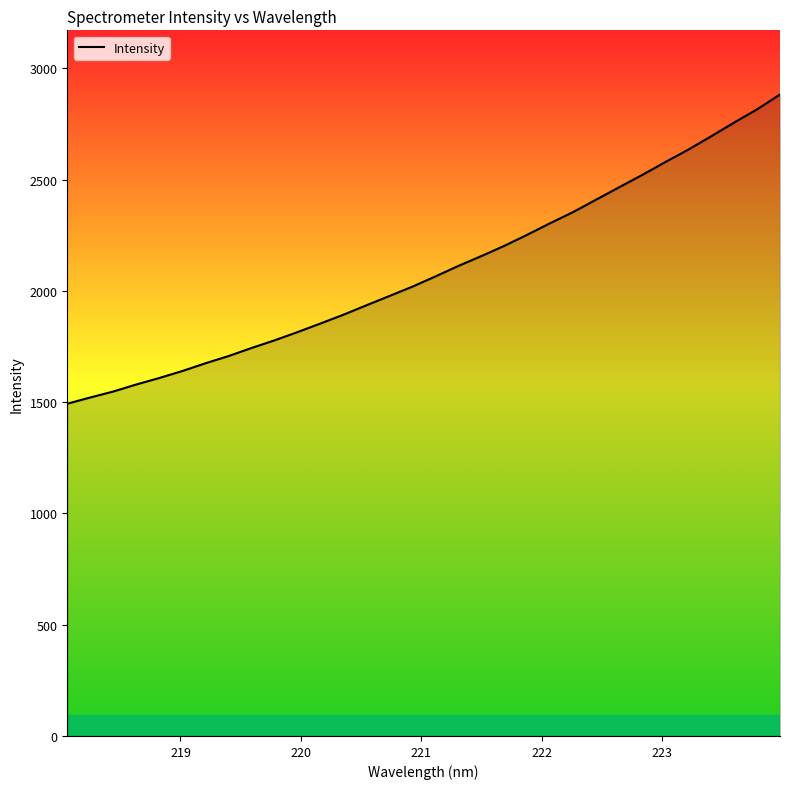

What is the maximum value shown in the chart?

2882.7